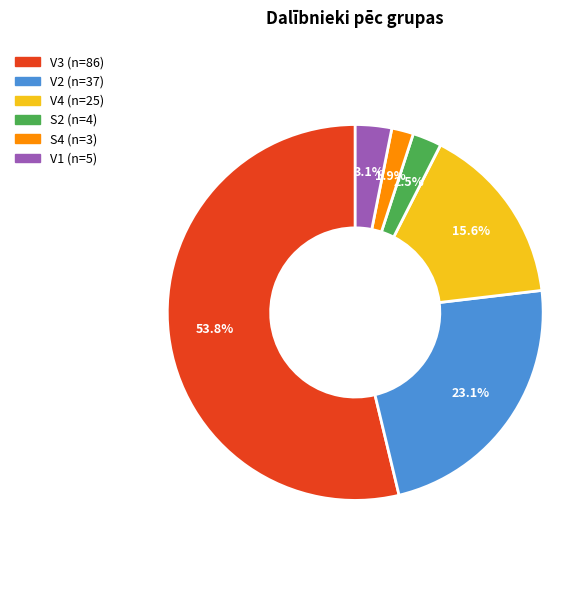

Does any single category account for the majority?

Yes